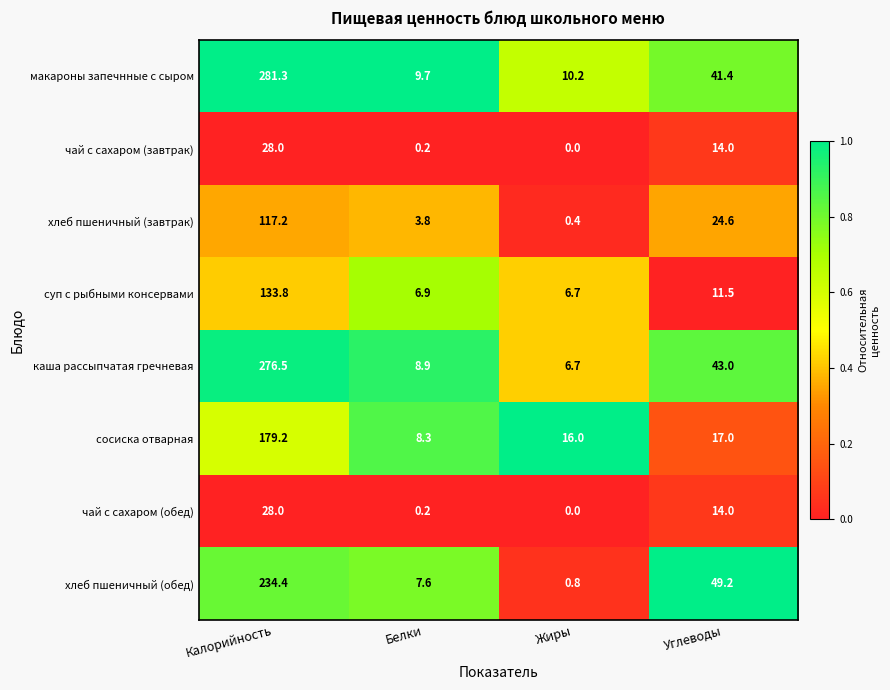

At which category is the sum across all series the highest?

Калорийность